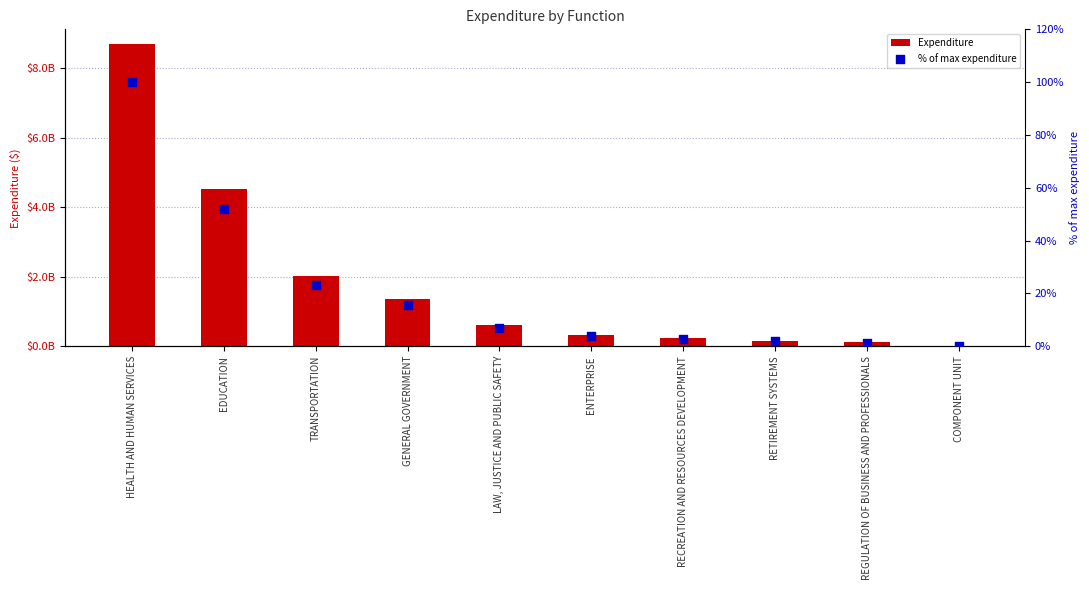

At how many categories does at least one series exceed 702169923?

4